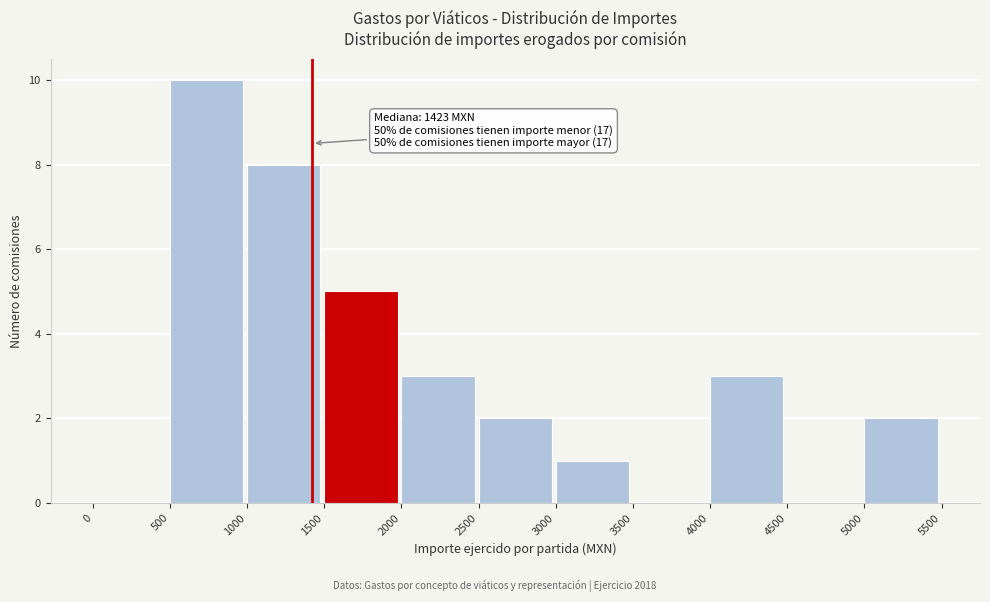

Over which range of the x-axis is the bar tallest?

500 to 1000